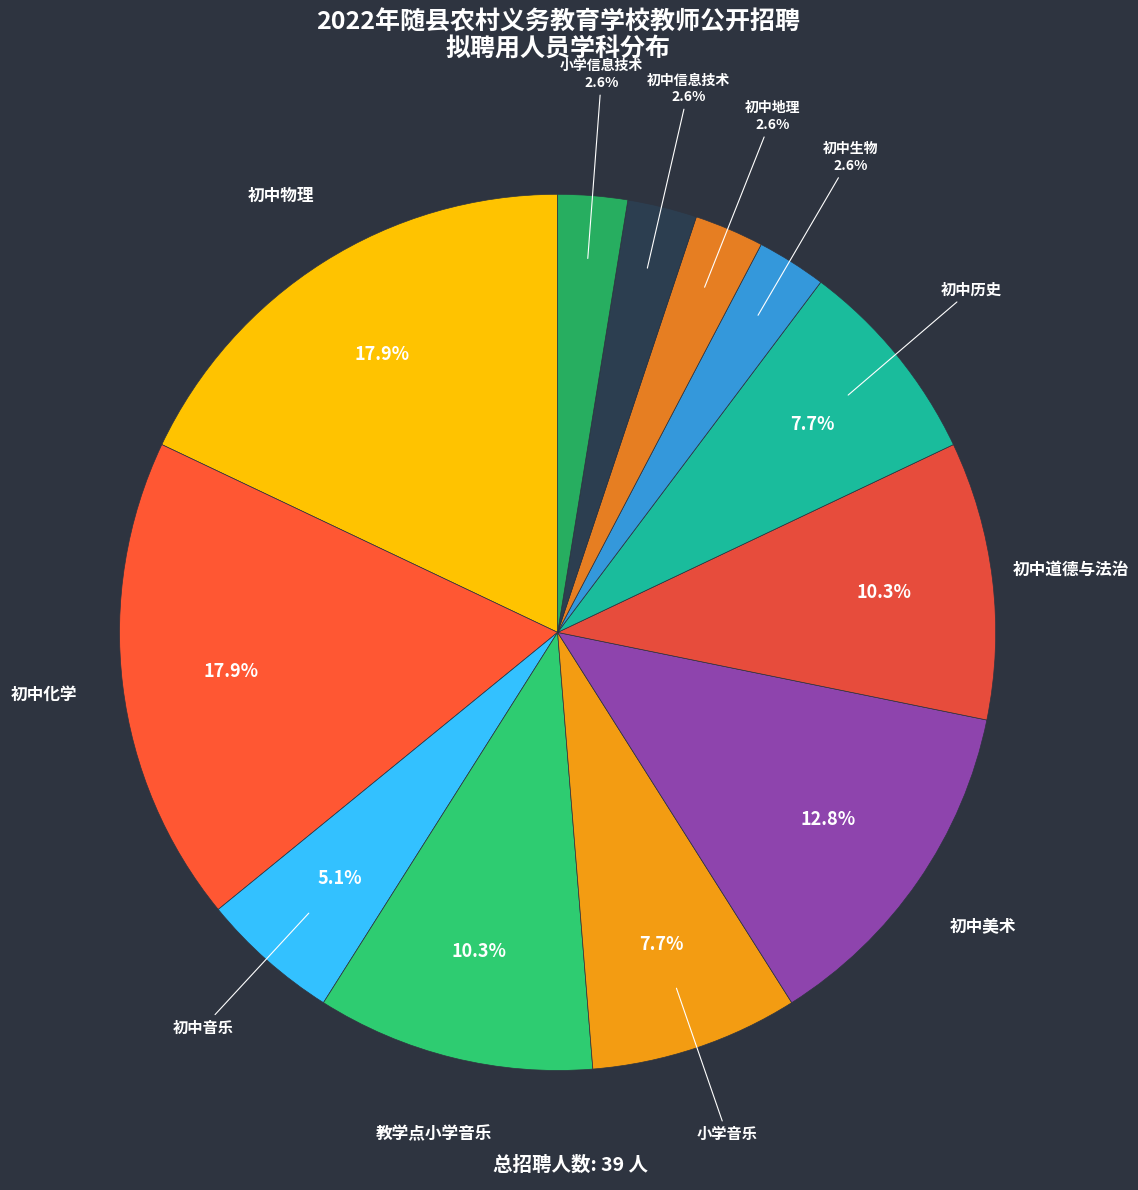

To the nearest percent, what is the combined percentage of 初中历史 and 初中生物?

10%